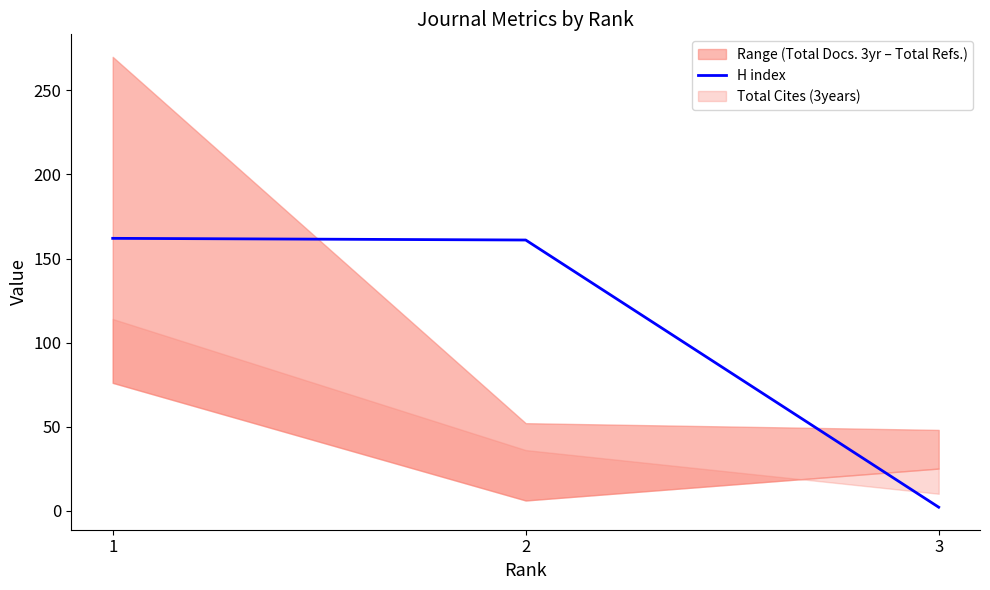

Approximately how many times larger is the value at 1 compared to 3?

81.0